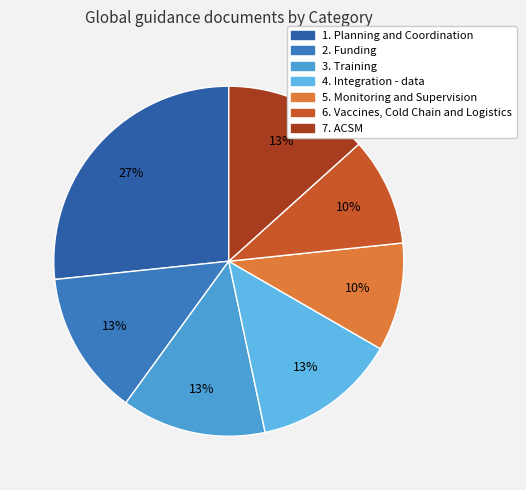

Which category has the smallest portion of the pie?

5. Monitoring and Supervision